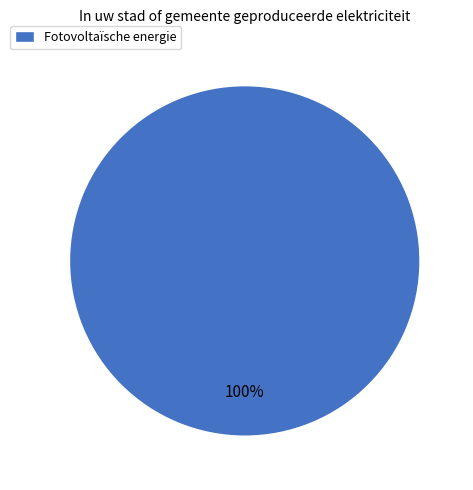

Rank the categories by value from lowest to highest.

Fotovoltaïsche energie